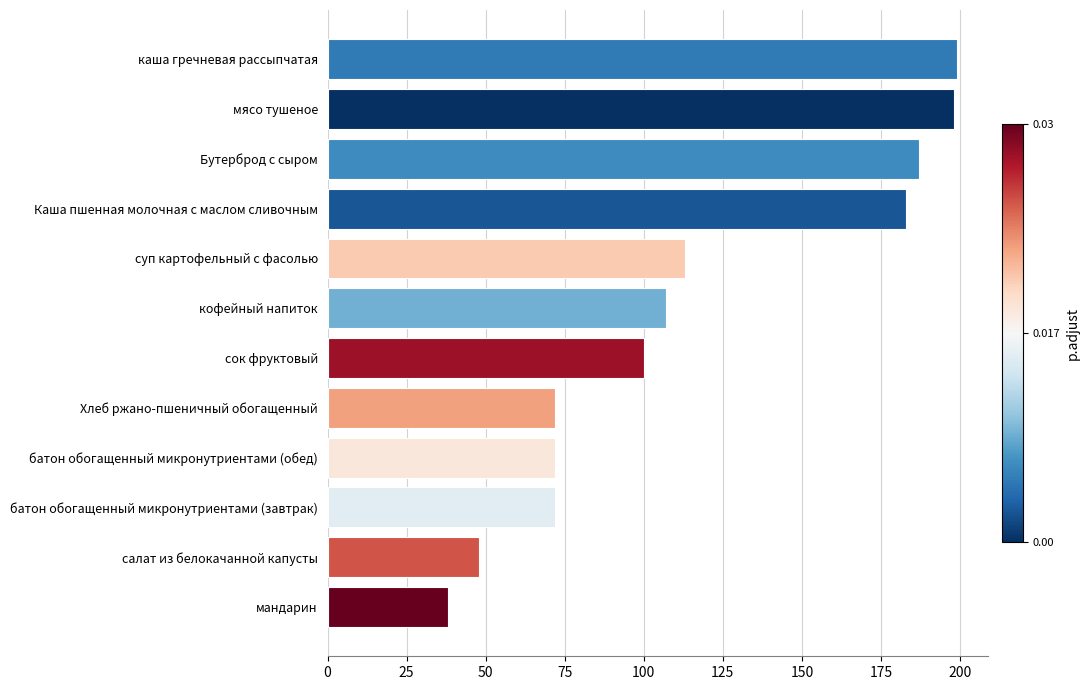

The chart shows a value of 314 at каша гречневая рассыпчатая. True or false?

False